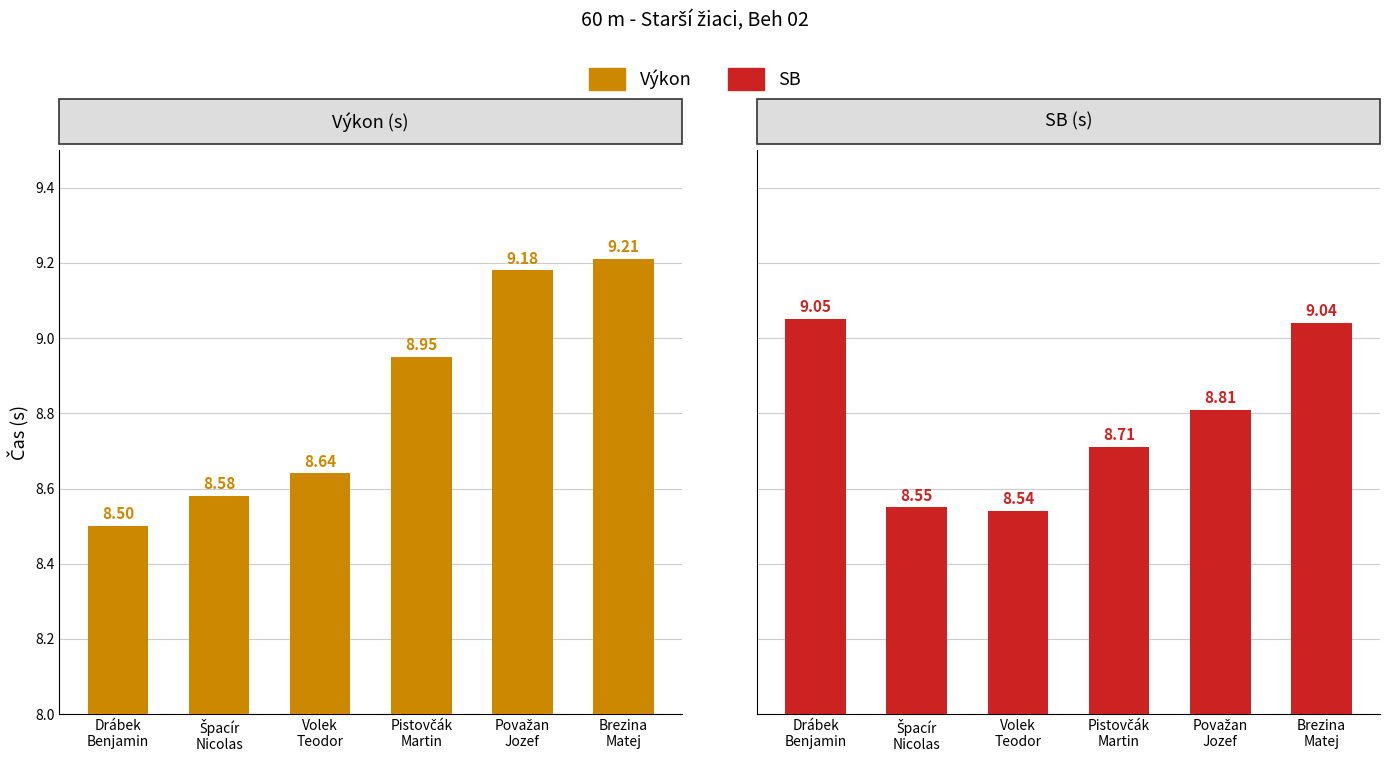

What is the value of the Výkon bar at the 5th from the left?

9.2